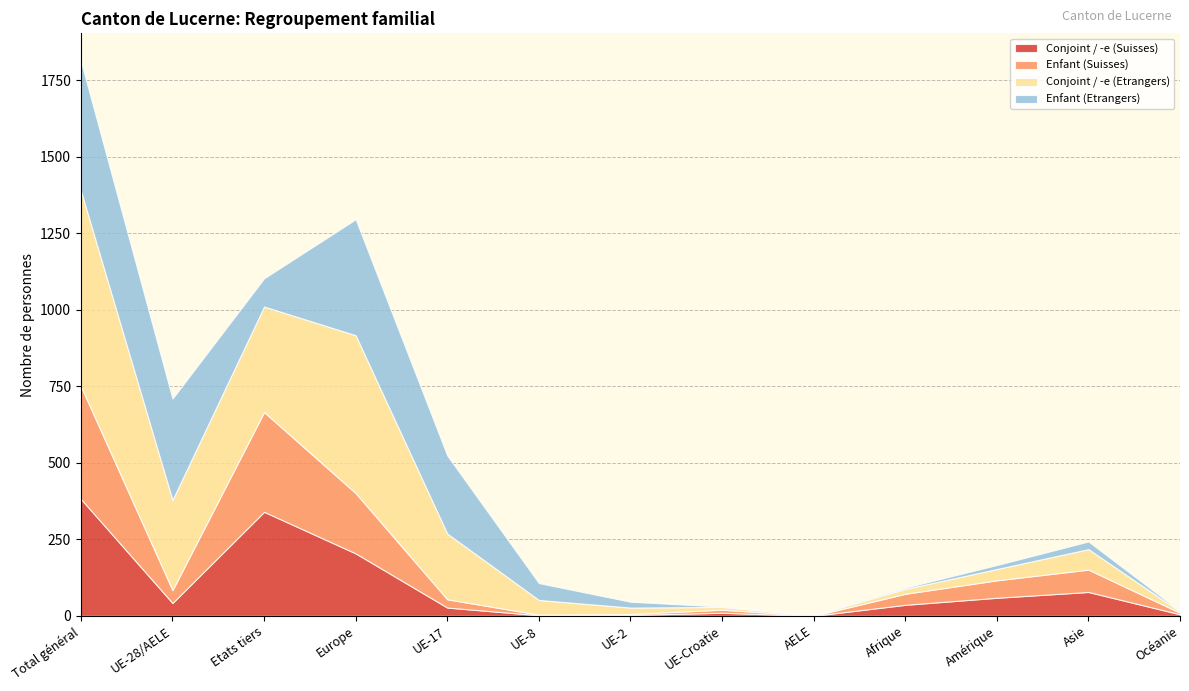

What is the maximum value shown in the chart?

640